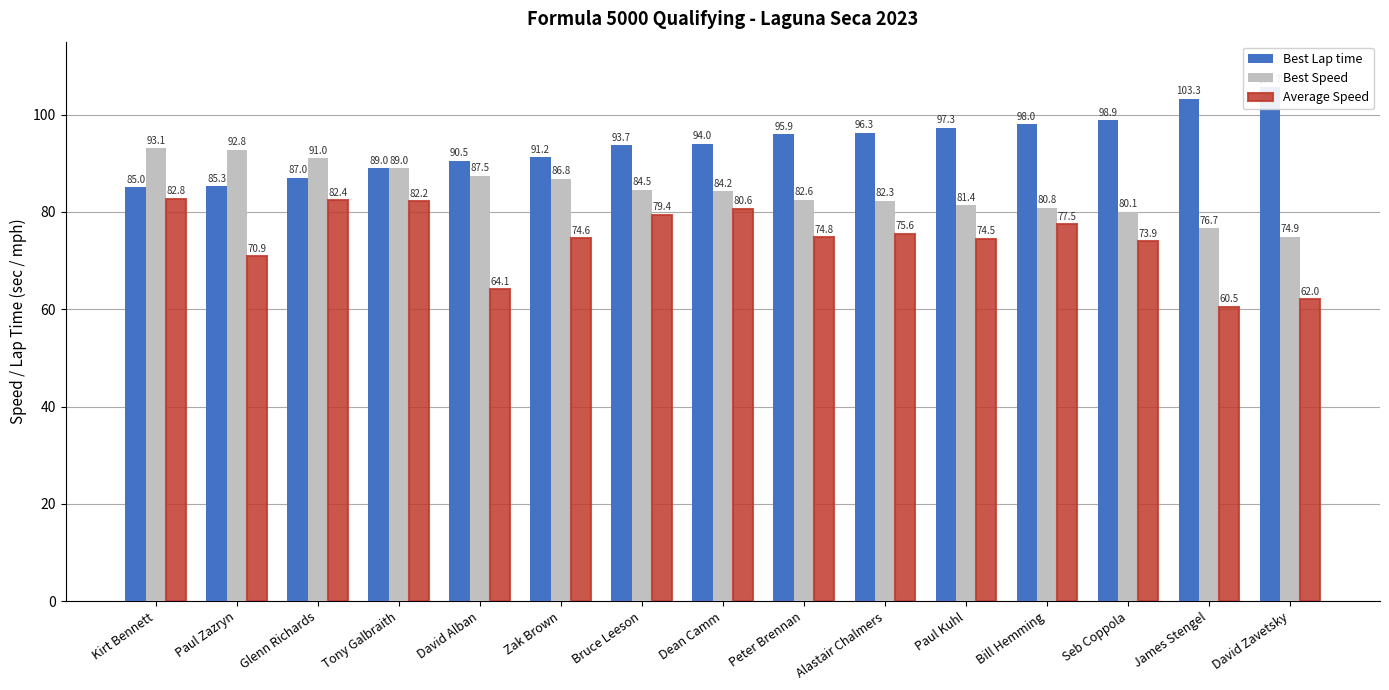

What is the total value across all series at Zak Brown?

252.6